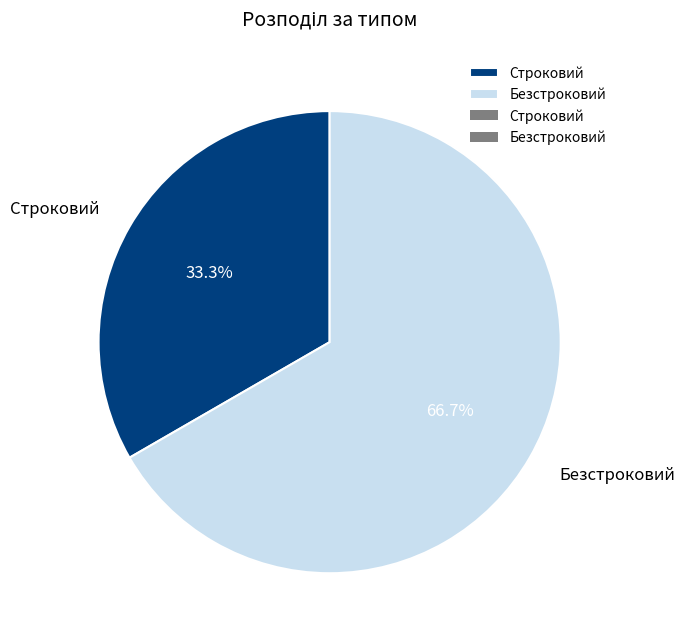

What is the ratio of the value at Безстроковий to the value at Строковий?

2.0